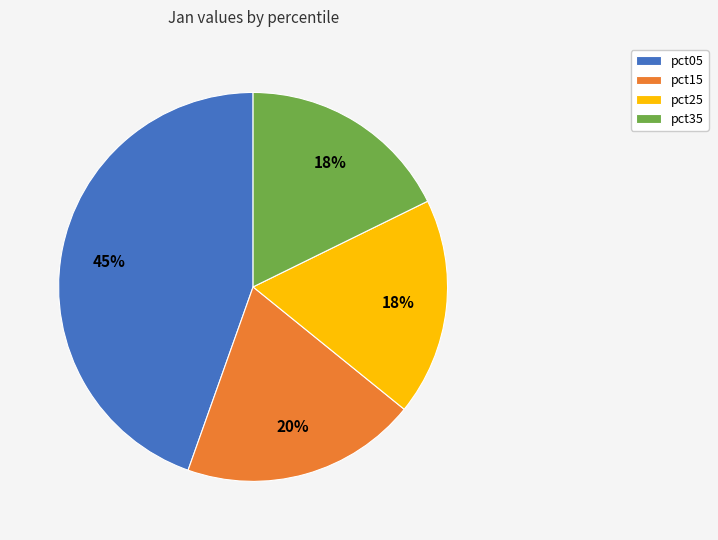

Which category has the biggest portion of the pie?

pct05